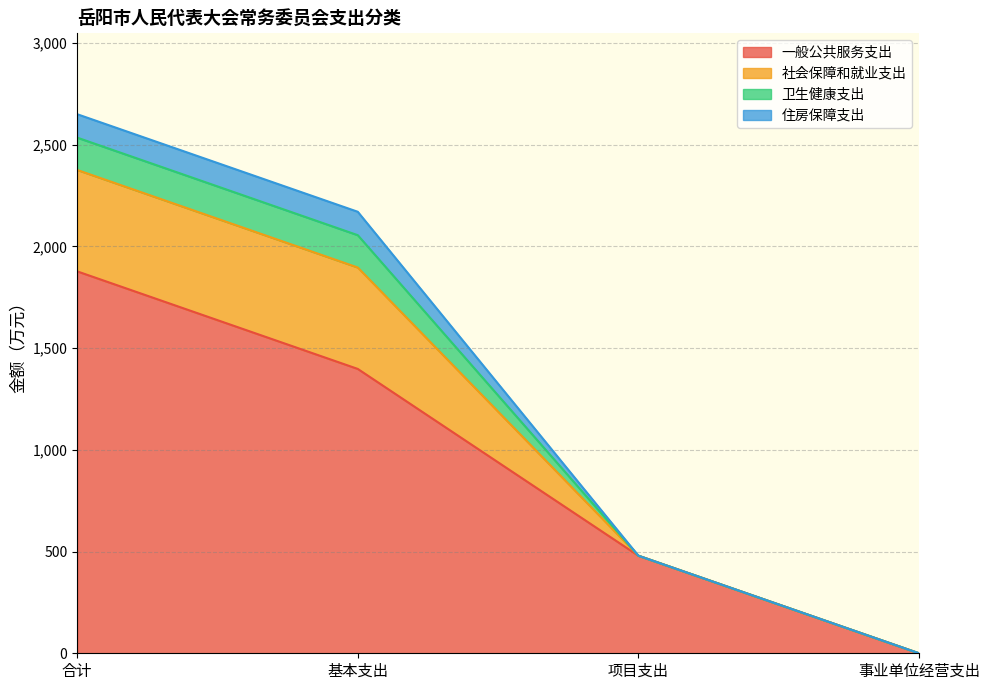

What is the label of the 4th point from the right?

合计